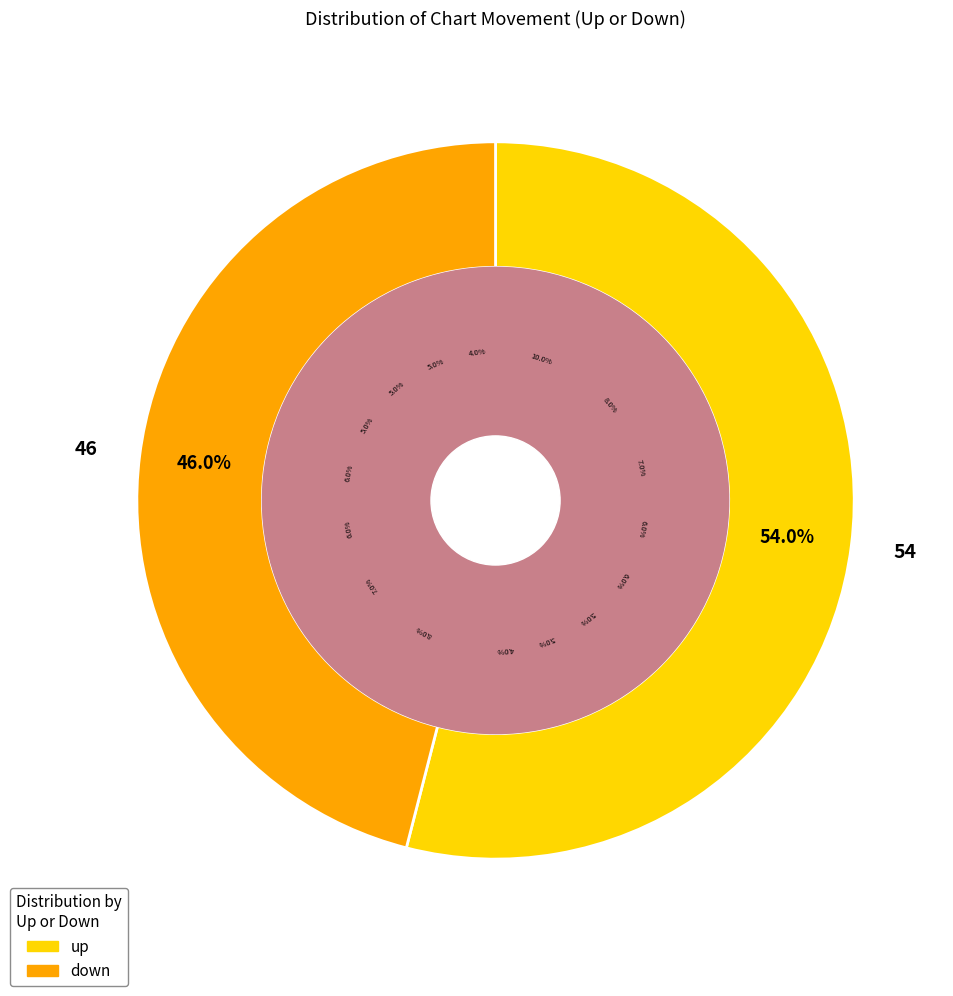

To the nearest percent, what is the average slice percentage?

50%